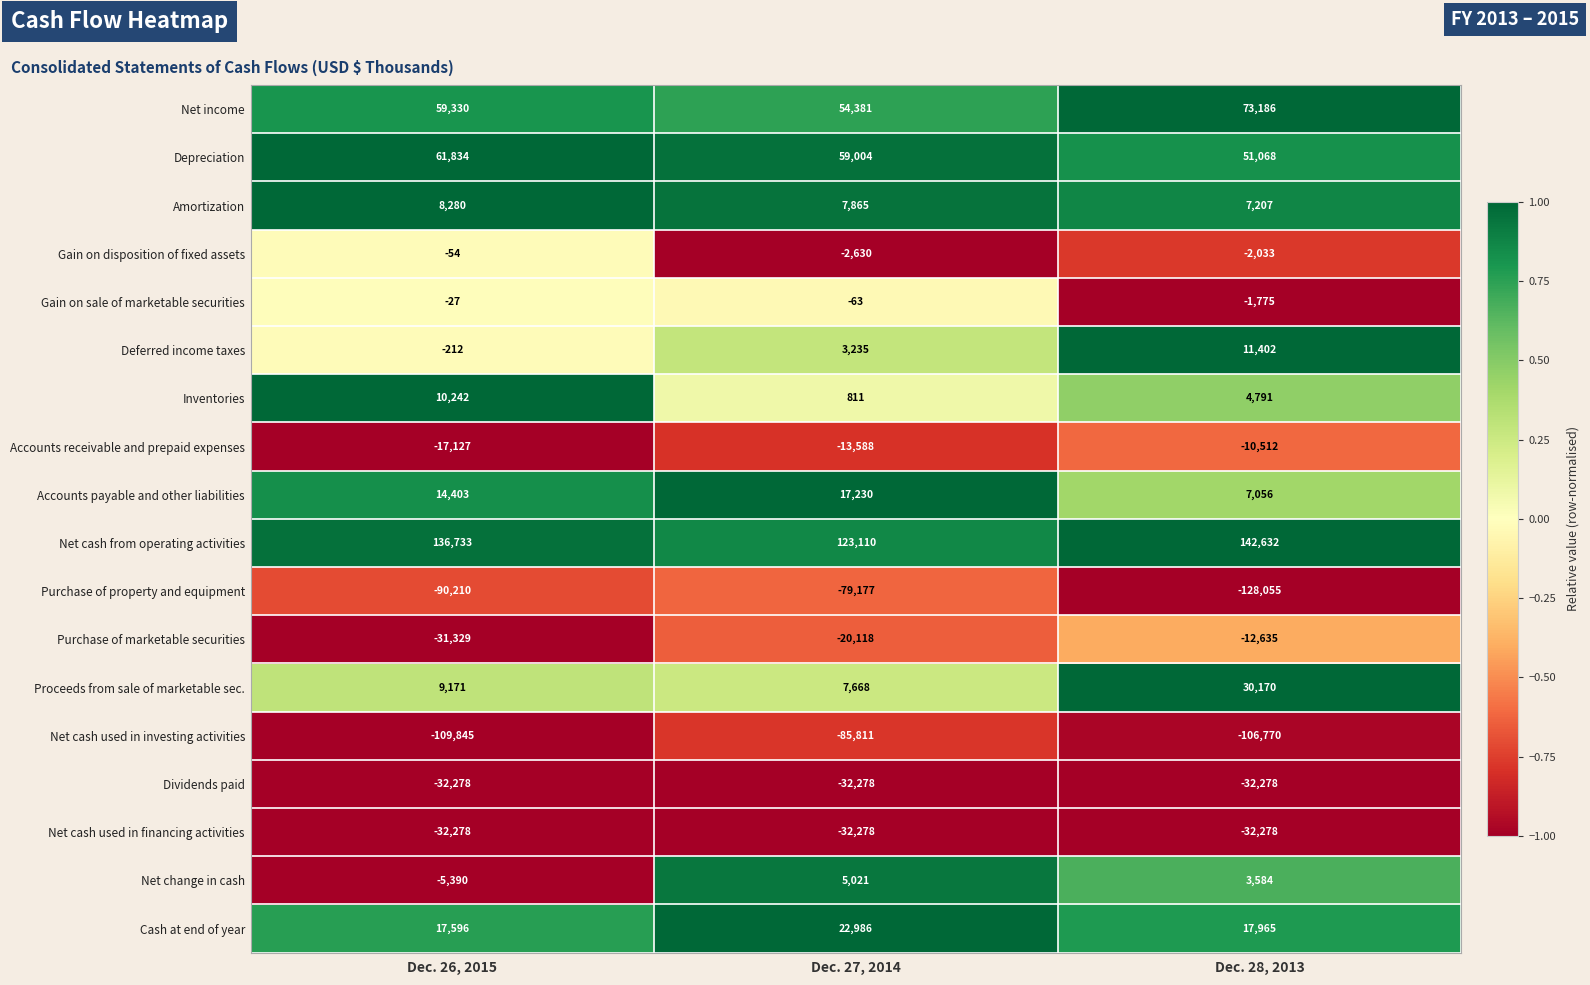

What is the difference between the maximum and second lowest values in the Proceeds from sale of marketable sec. series?

20999